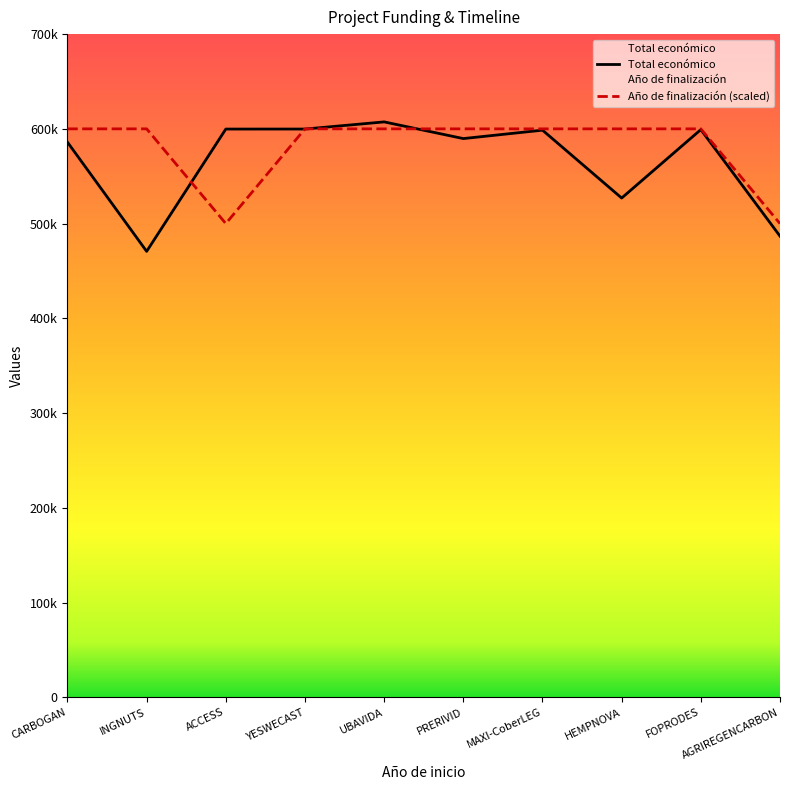

Rank the series by their maximum value, from highest to lowest.

Total económico, Año de finalización (scaled)